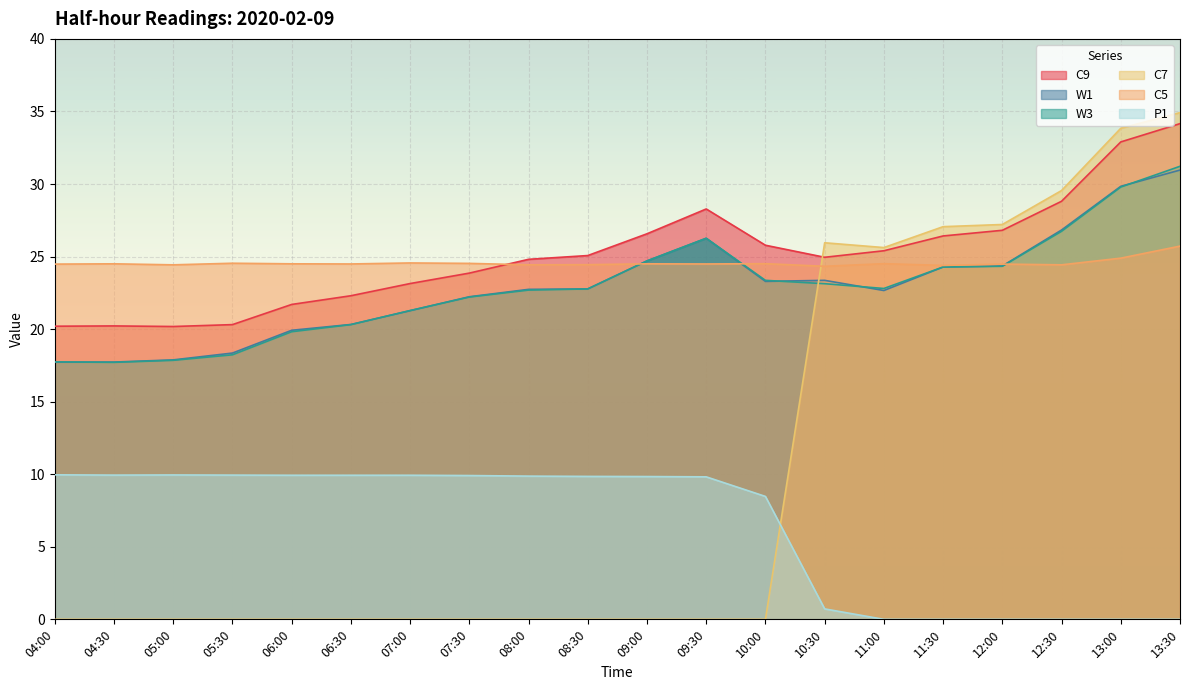

Rank the series by their maximum value, from highest to lowest.

C7, C9, W3, W1, C5, P1